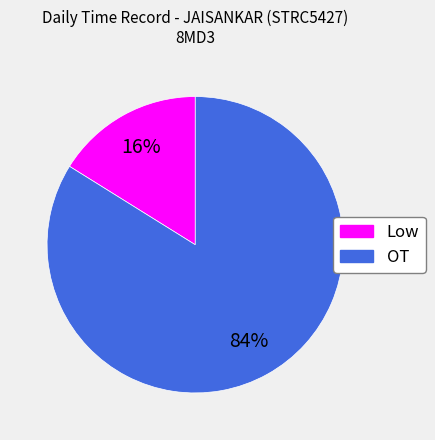

To the nearest percent, what portion does OT represent?

84%